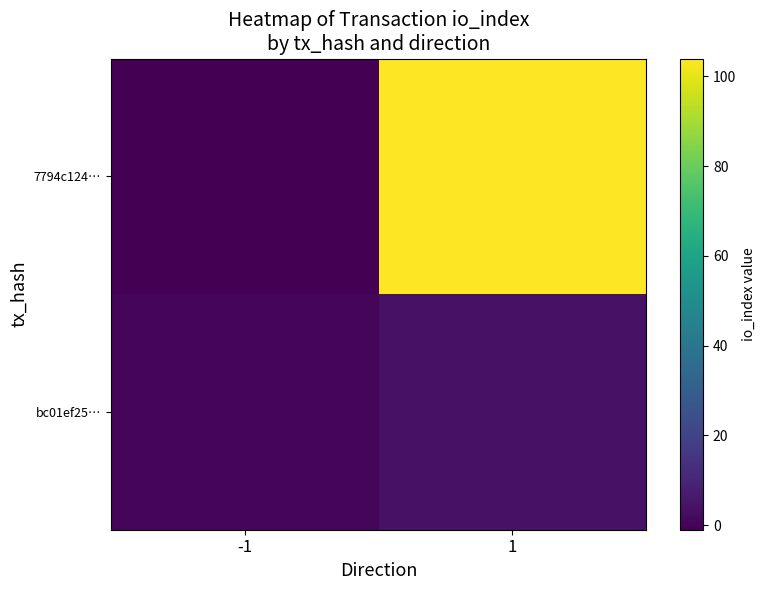

Reading left to right, transcribe all the data shown in this chart.

7794c124…: -1=-1	1=104
bc01ef25…: -1=1	1=4